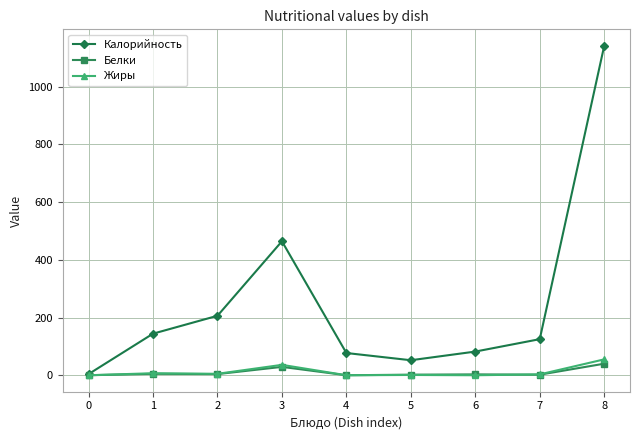

Is the value of Белки at 5 greater than the value of Калорийность at 2?

No